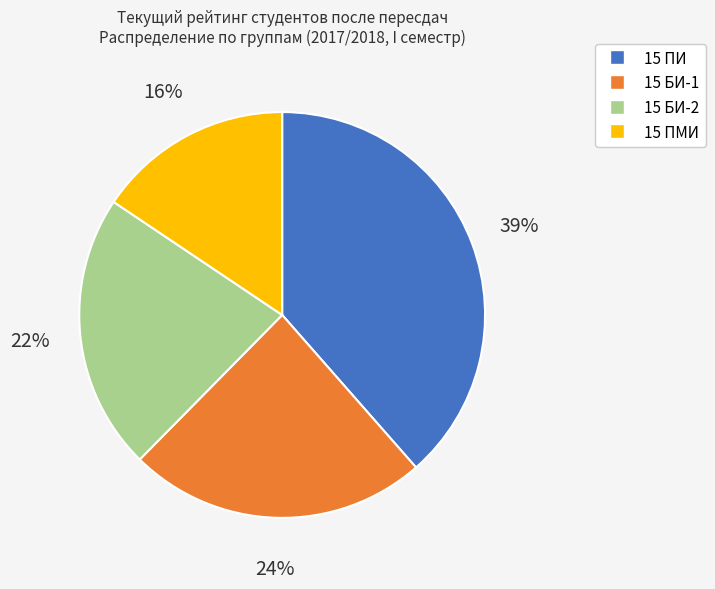

To the nearest percent, what is the difference between the largest and smallest slice percentages?

23%